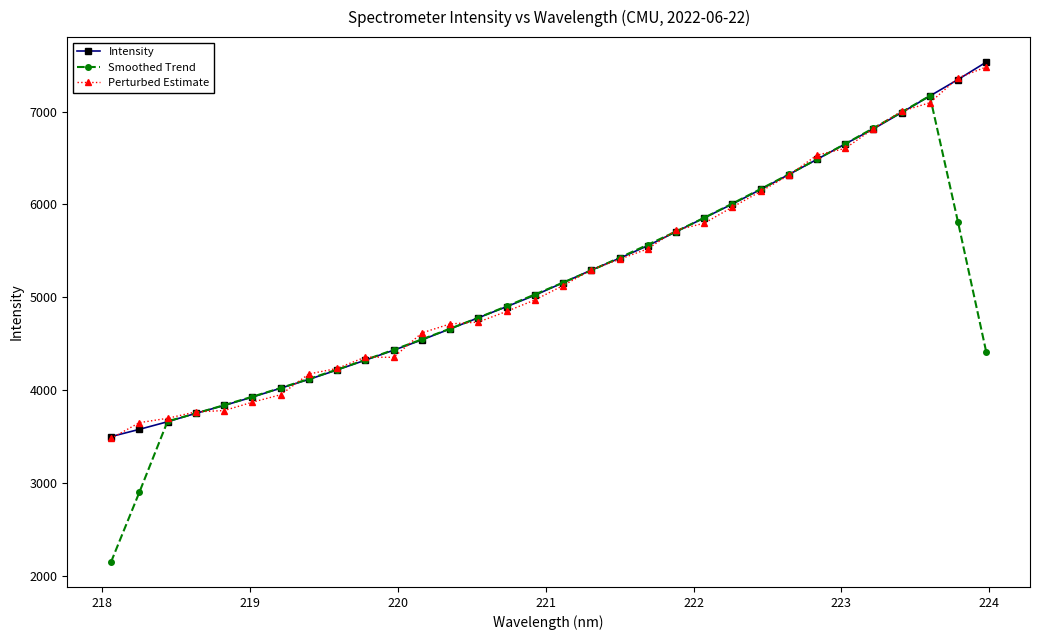

Which series has the largest range (max minus min)?

Smoothed Trend